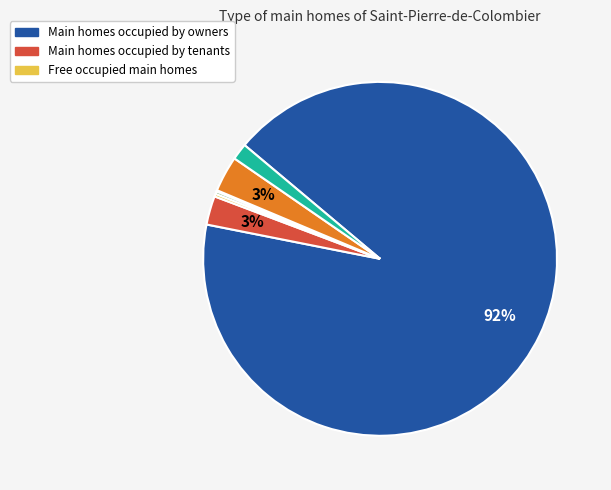

To the nearest percent, what is the average slice percentage?

14%